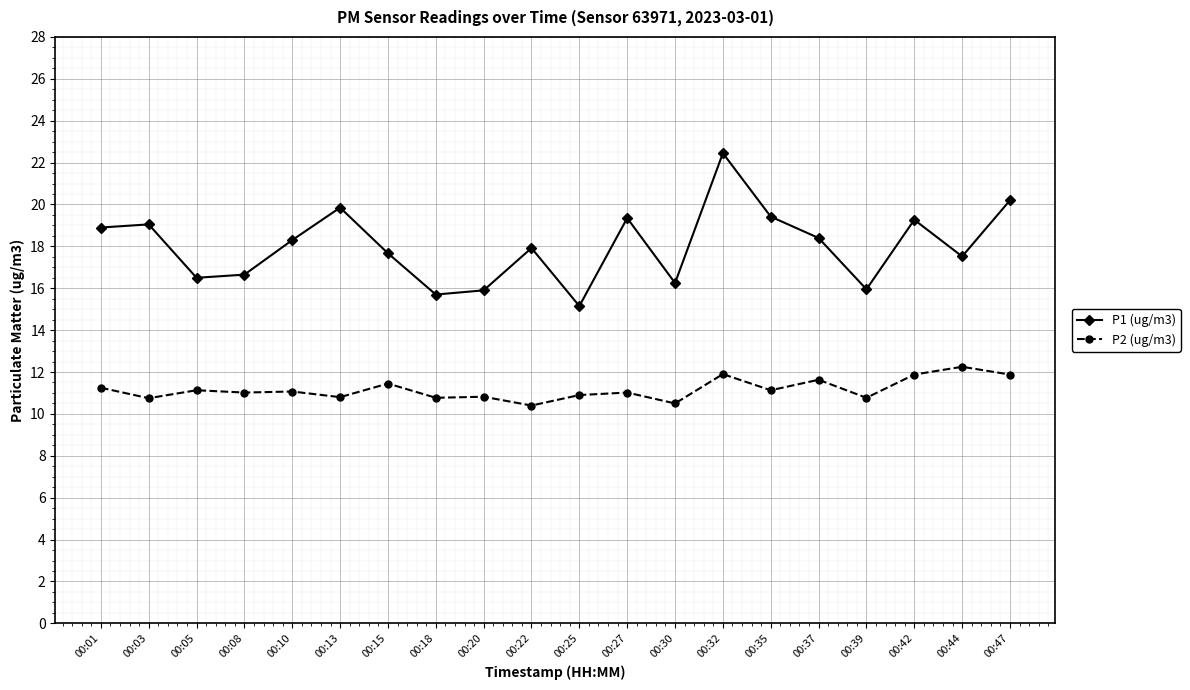

Where does the P2 (ug/m3) series first go above 11?

00:01